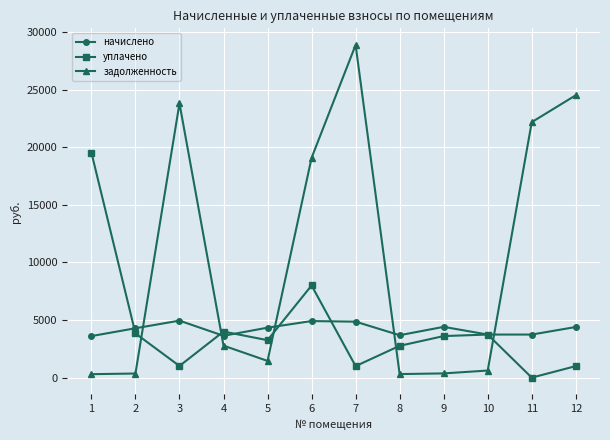

What is the value of the задолженность point at the 5th from the left?

1451.2